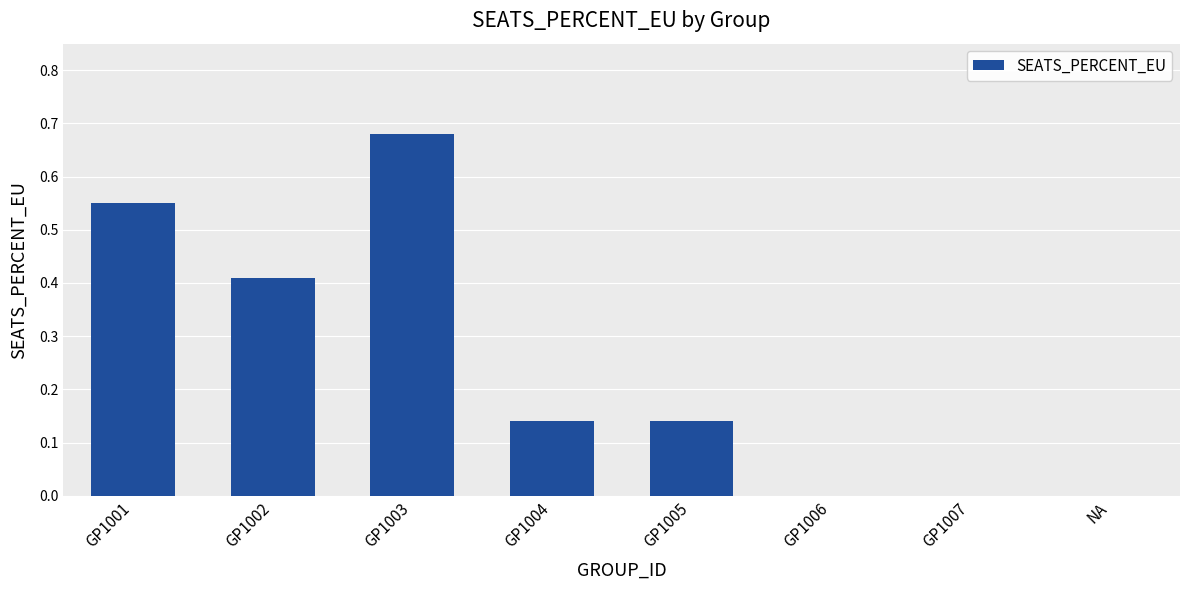

Which has a higher value, GP1006 or GP1002?

GP1002